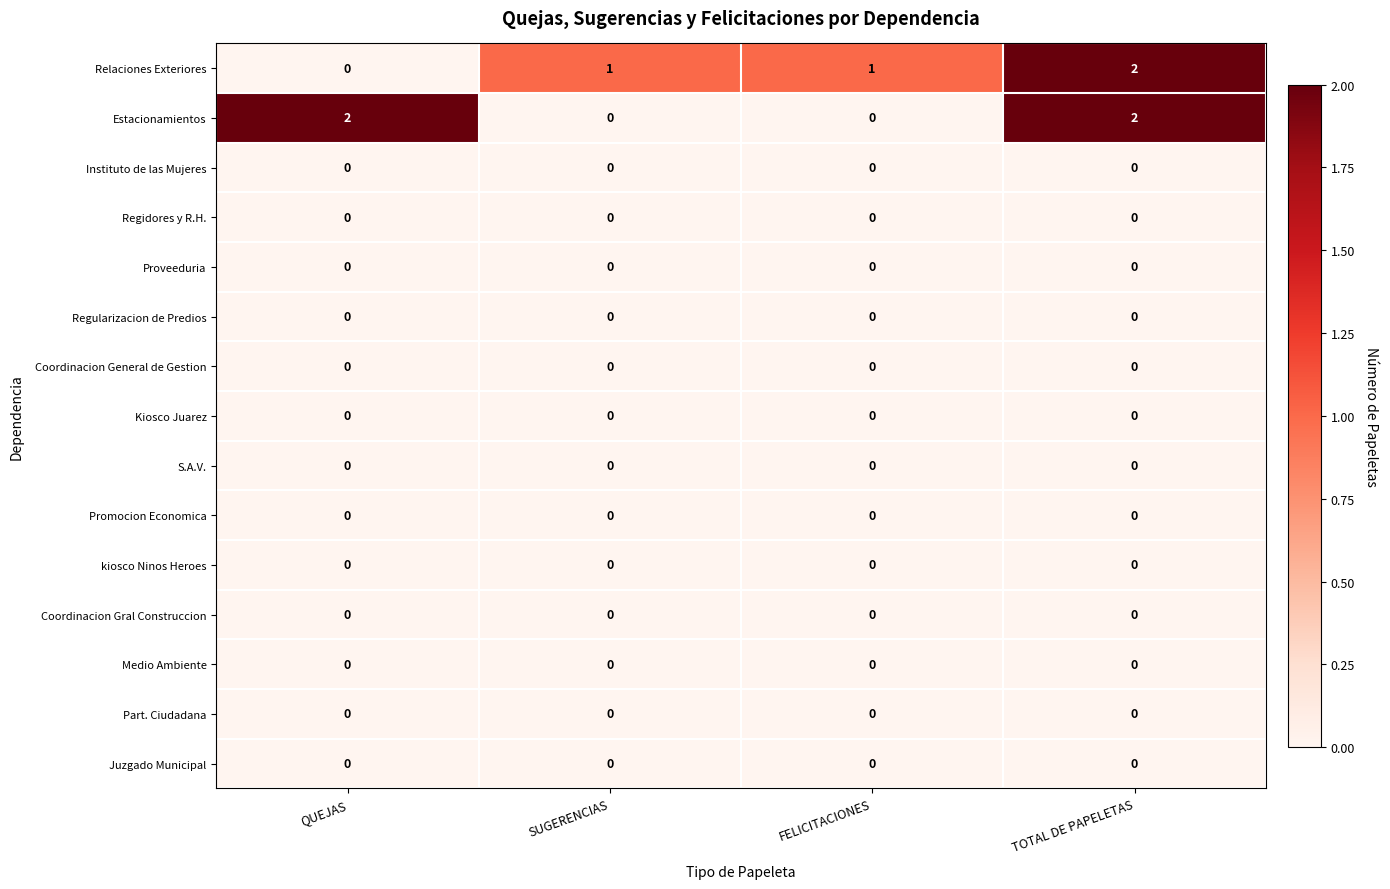

Which series changed the most between QUEJAS and TOTAL DE PAPELETAS?

Relaciones Exteriores